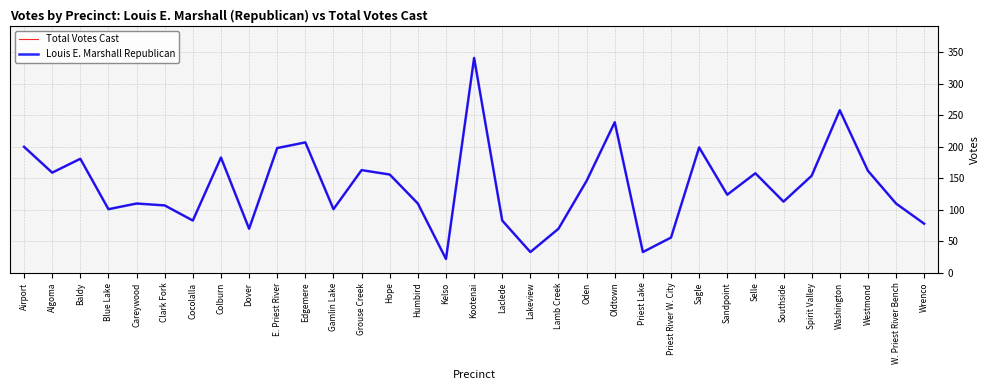

Reading left to right, transcribe all the data shown in this chart.

Total Votes Cast: Airport=200	Algoma=159	Baldy=181	Blue Lake=101	Careywood=110	Clark Fork=107	Cocolalla=83	Colburn=183	Dover=70	E. Priest River=198	Edgemere=207	Gamlin Lake=101	Grouse Creek=163	Hope=156	Humbird=110	Kelso=22	Kootenai=341	Laclede=83	Lakeview=33	Lamb Creek=70	Oden=146	Oldtown=239	Priest Lake=33	Priest River W. City=56	Sagle=199	Sandpoint=124	Selle=158	Southside=113	Spirit Valley=154	Washington=258	Westmond=162	W. Priest River Bench=110	Wrenco=78
Louis E. Marshall Republican: Airport=200	Algoma=159	Baldy=181	Blue Lake=101	Careywood=110	Clark Fork=107	Cocolalla=83	Colburn=183	Dover=70	E. Priest River=198	Edgemere=207	Gamlin Lake=101	Grouse Creek=163	Hope=156	Humbird=110	Kelso=22	Kootenai=341	Laclede=83	Lakeview=33	Lamb Creek=70	Oden=146	Oldtown=239	Priest Lake=33	Priest River W. City=56	Sagle=199	Sandpoint=124	Selle=158	Southside=113	Spirit Valley=154	Washington=258	Westmond=162	W. Priest River Bench=110	Wrenco=78